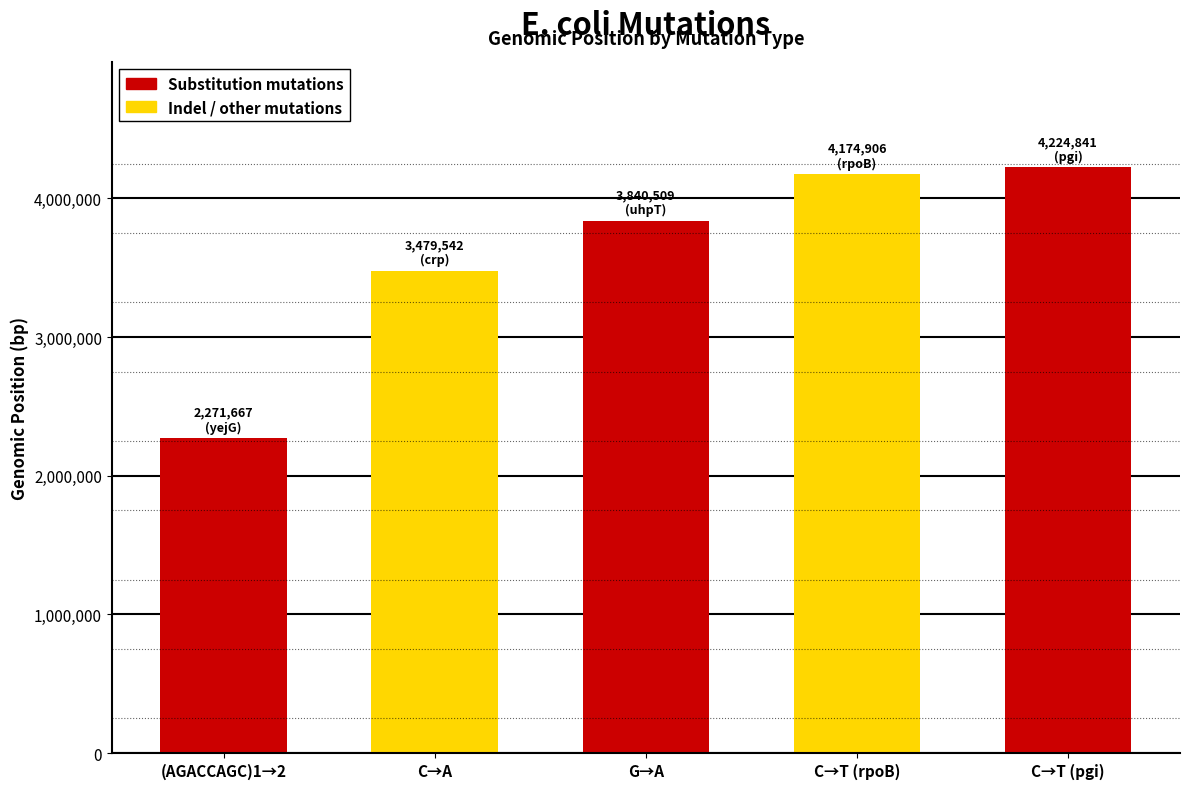

List the labels in order of value, smallest first.

(AGACCAGC)1→2, C→A, G→A, C→T (rpoB), C→T (pgi)